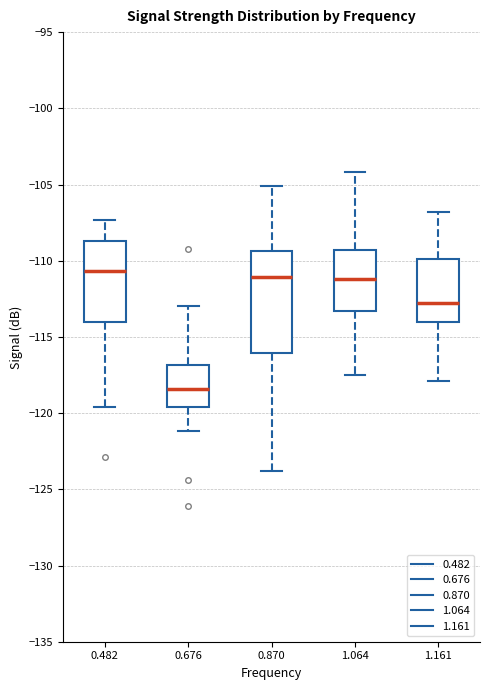

Where does the median line of the box at x = 0.676 sit on the y-axis? The values are not printed on the chart, so give them approximately, as read against the axis.

-118.5